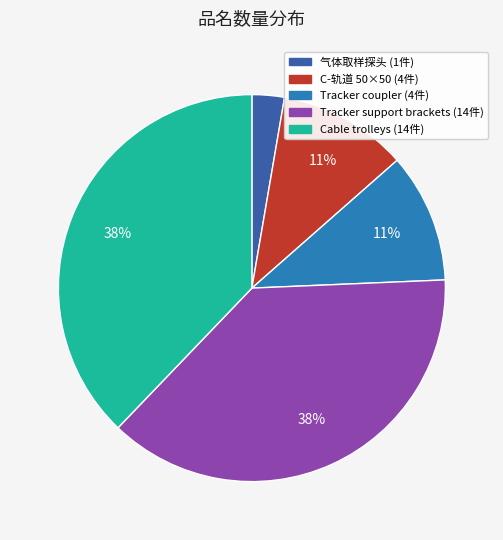

Count the number of slices in the pie.

5